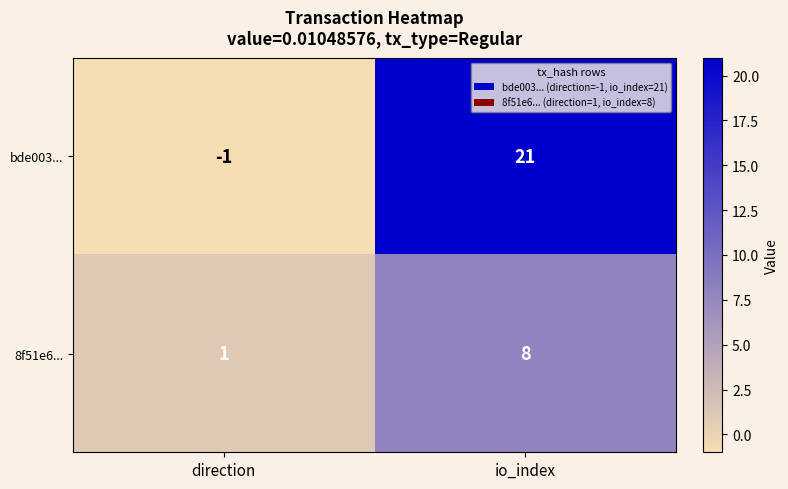

What is the sum of the bde003... values at io_index and direction?

20